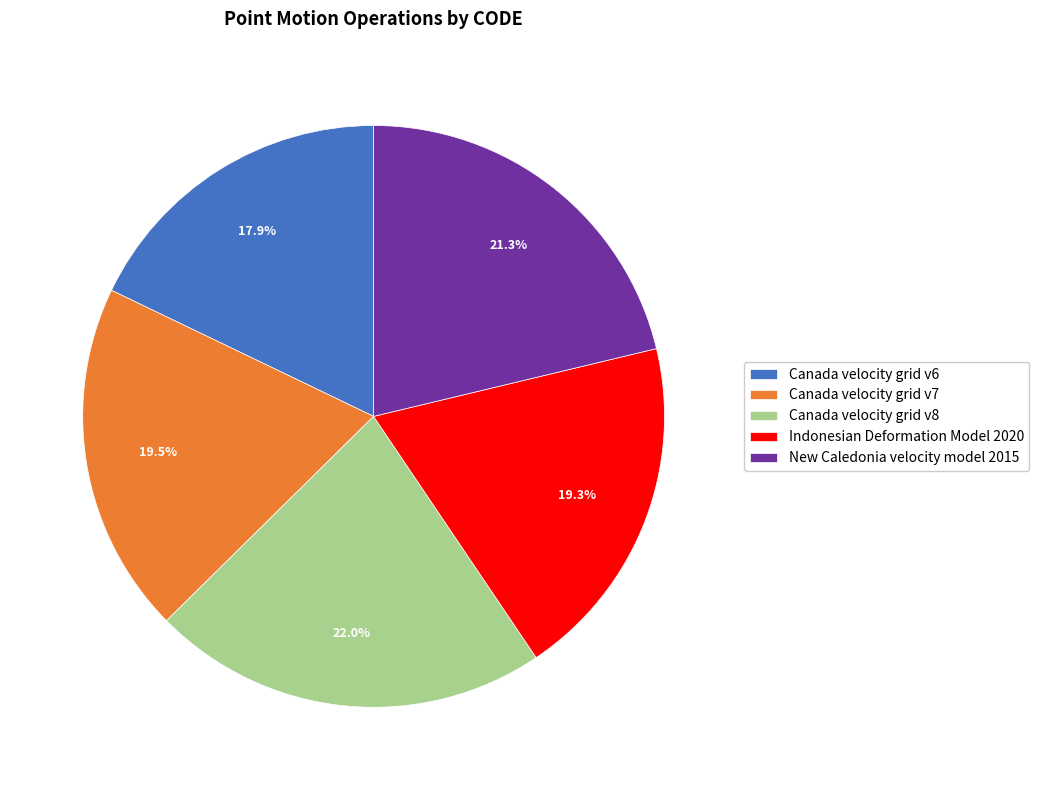

What is the smallest slice in the pie chart?

Canada velocity grid v6